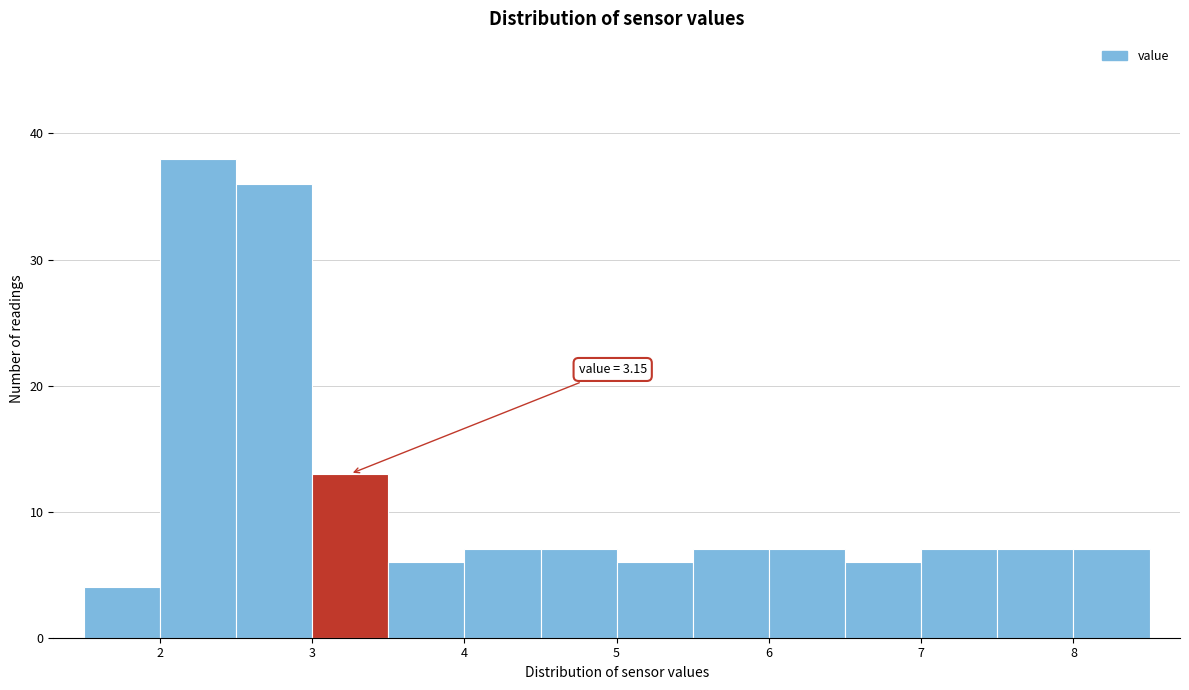

Over which range of the x-axis is the bar tallest?

2.0 to 2.5